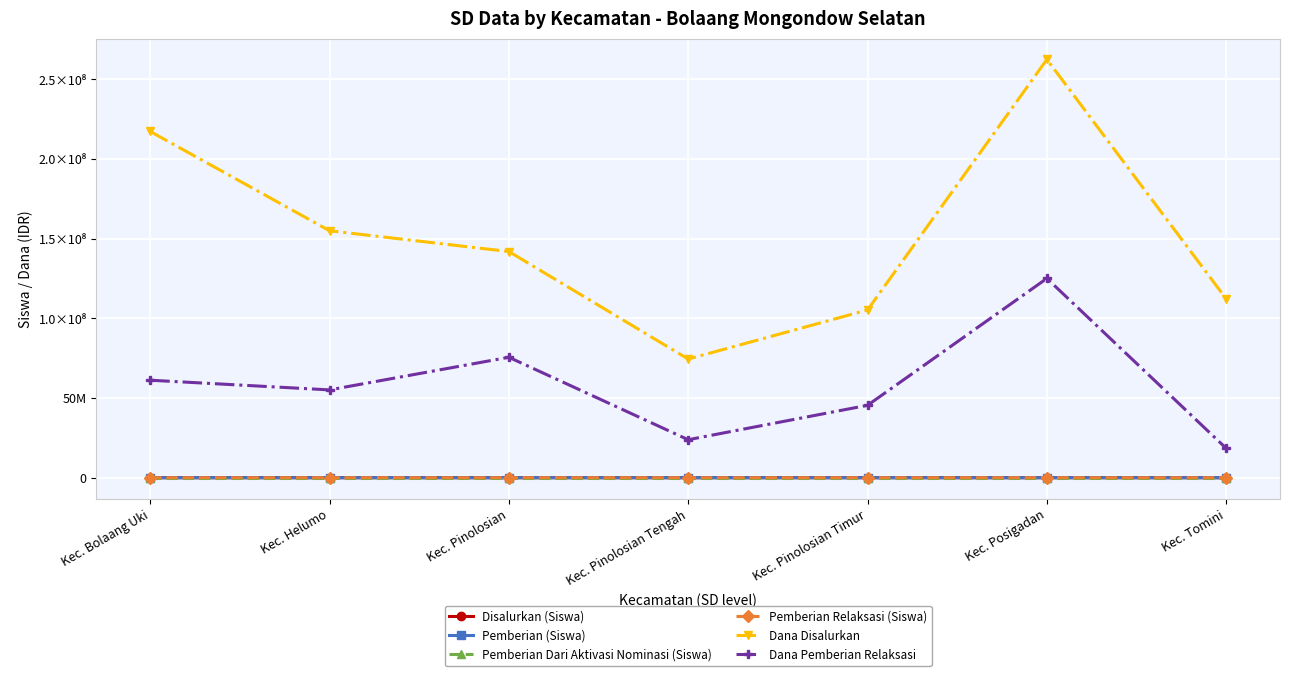

Which series has the largest total across all categories?

Dana Disalurkan